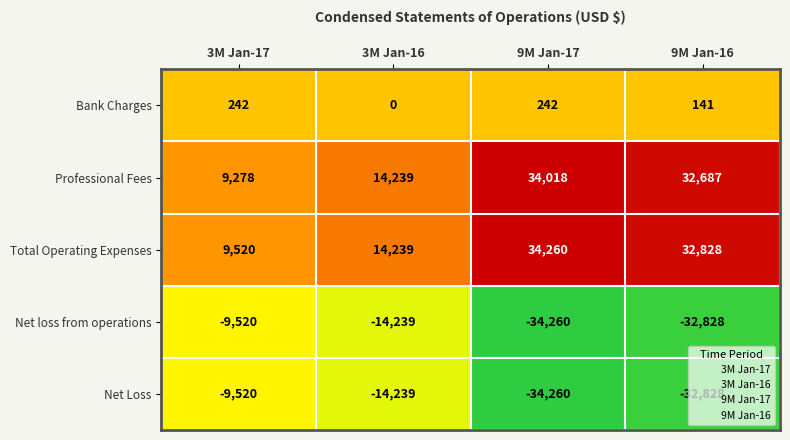

What is the sum of all Bank Charges values?

625